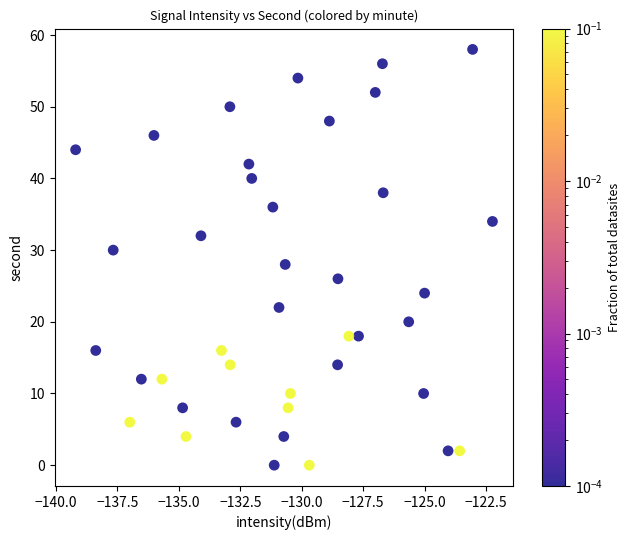

What is the range of Y values (max minus min)?

58